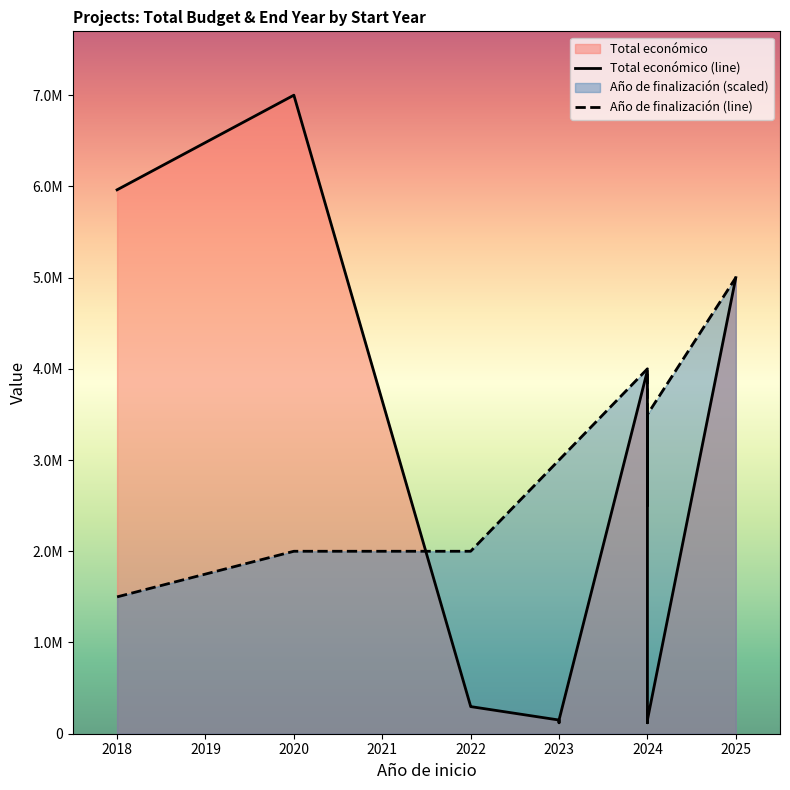

Which series has the largest range (max minus min)?

Total económico (line)